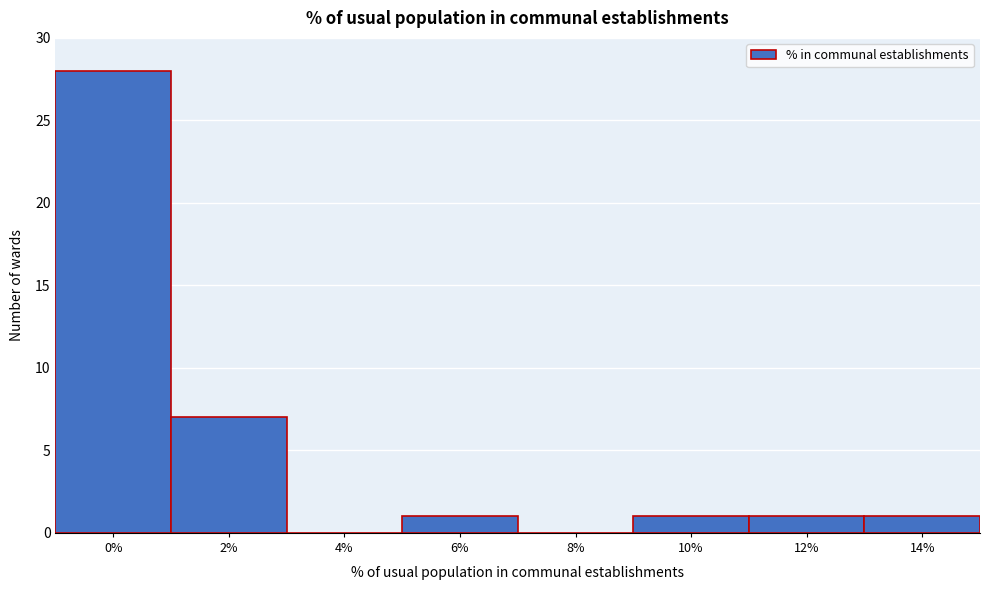

Reading left to right, transcribe all the data shown in this chart.

0%=28	2%=7	4%=0	6%=1	8%=0	10%=1	12%=1	14%=1